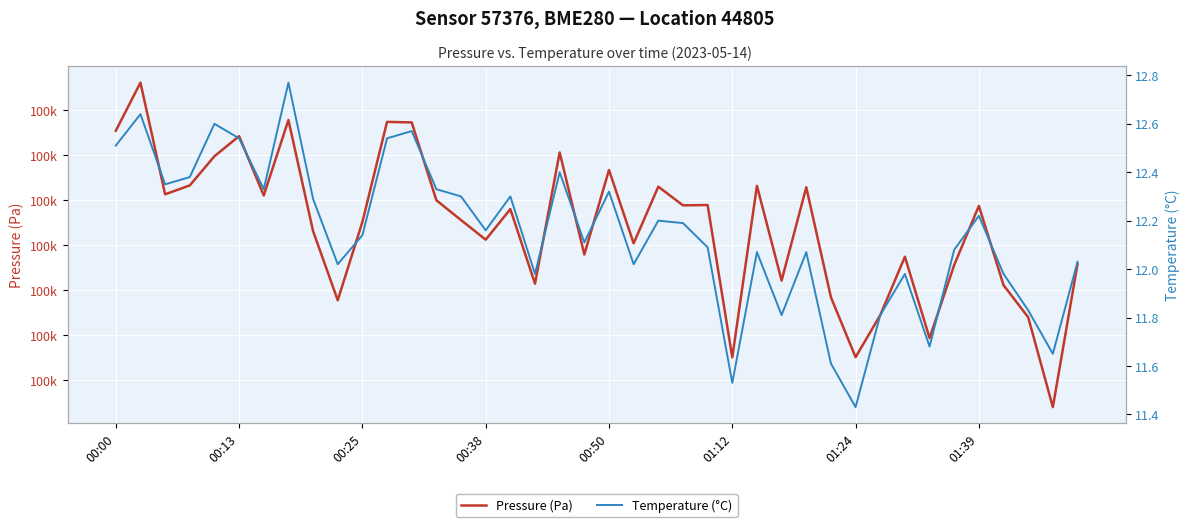

True or false: Temperature (°C) and Pressure (Pa) cross at least once.

False